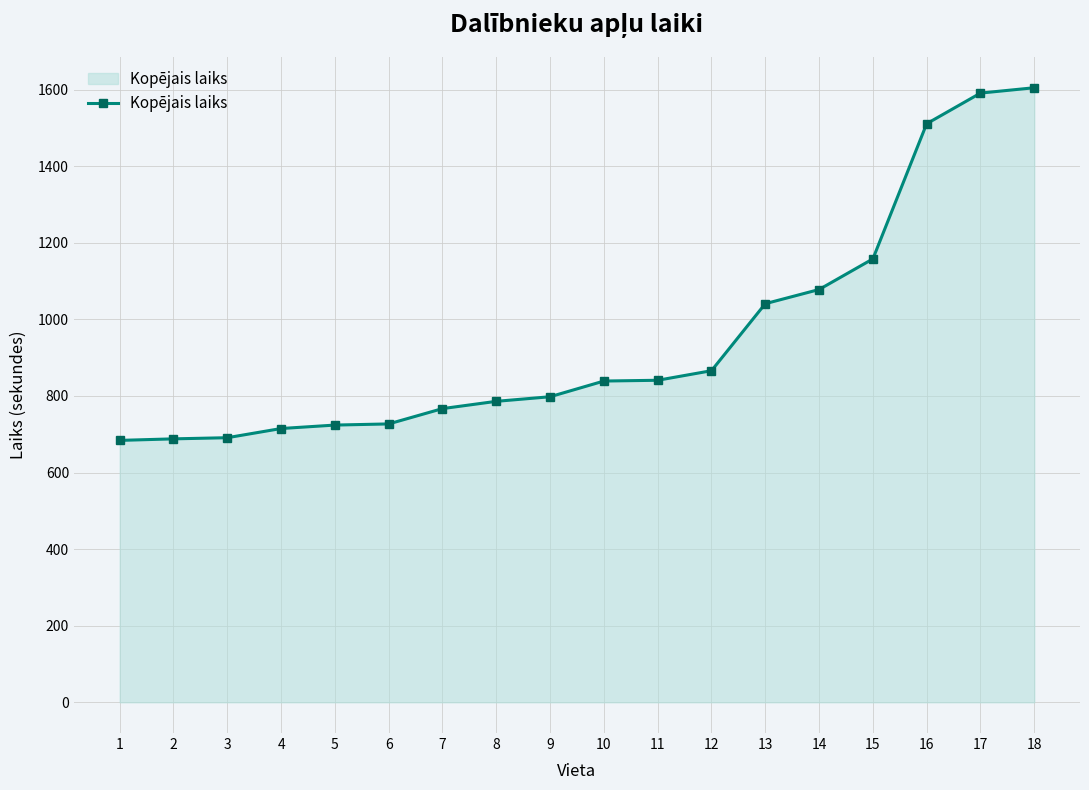

Is it true that the value at 18 is 507?

False